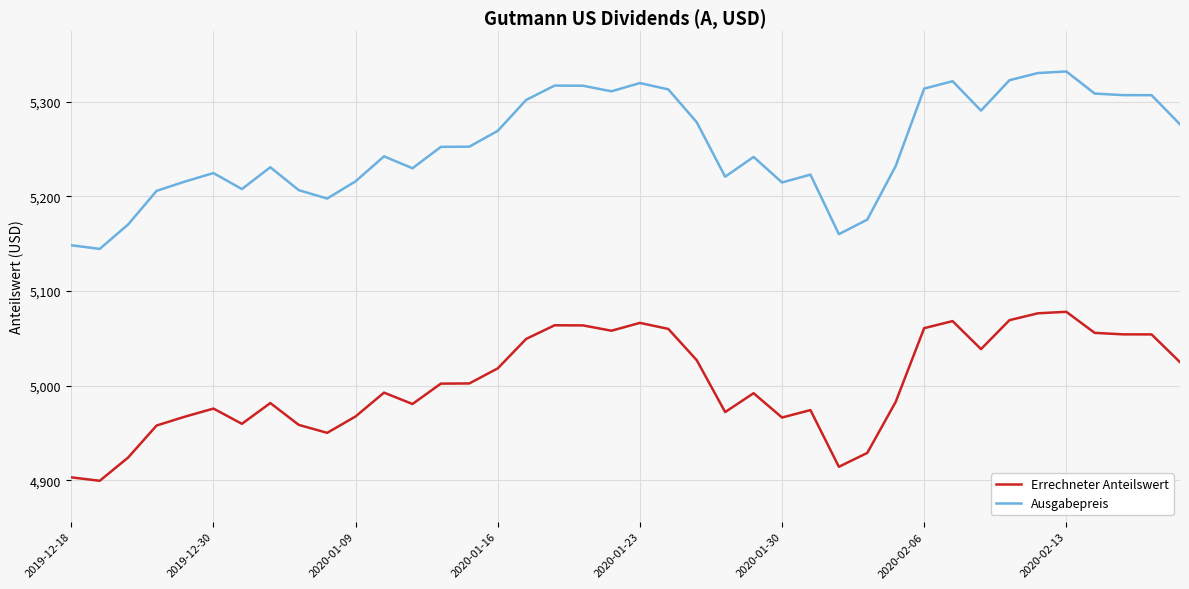

Which series has the widest spread of values?

Ausgabepreis